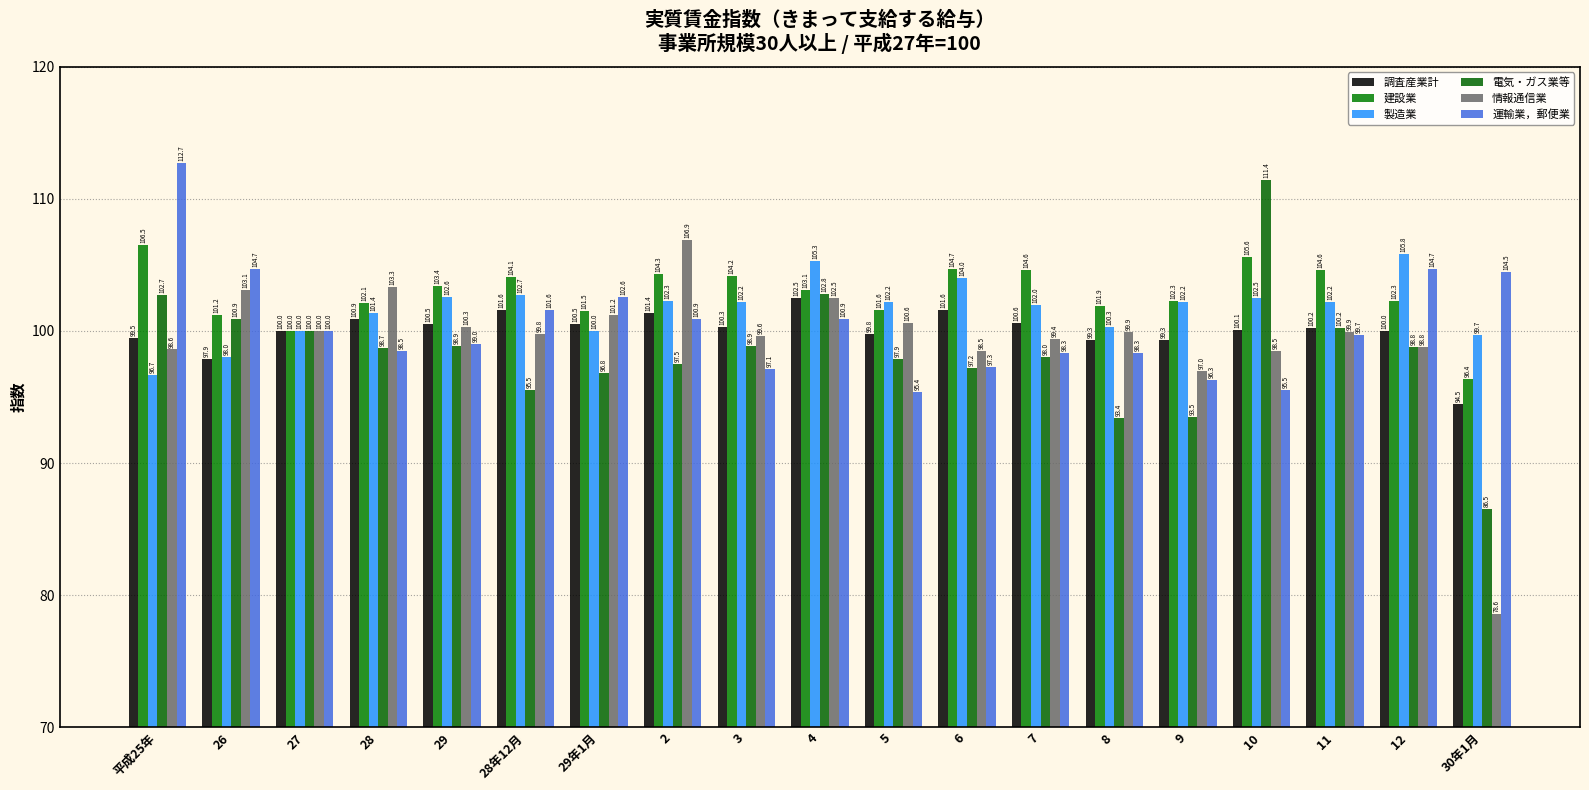

What position from the left is 2?

8